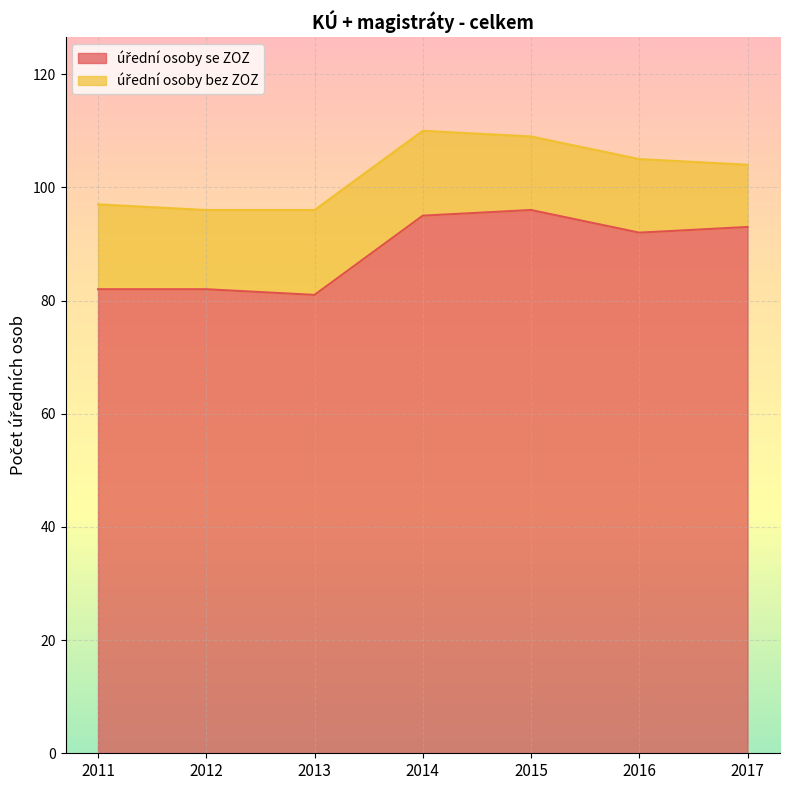

The value at 2014 is 95. True or false?

True